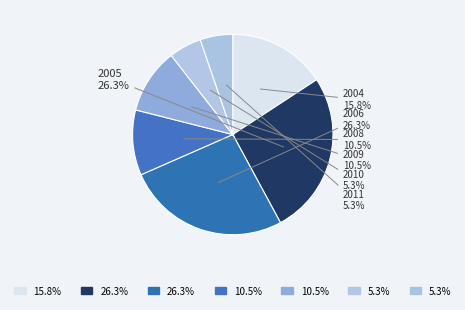

What percentage is the 2006 slice, to the nearest percent?

26%